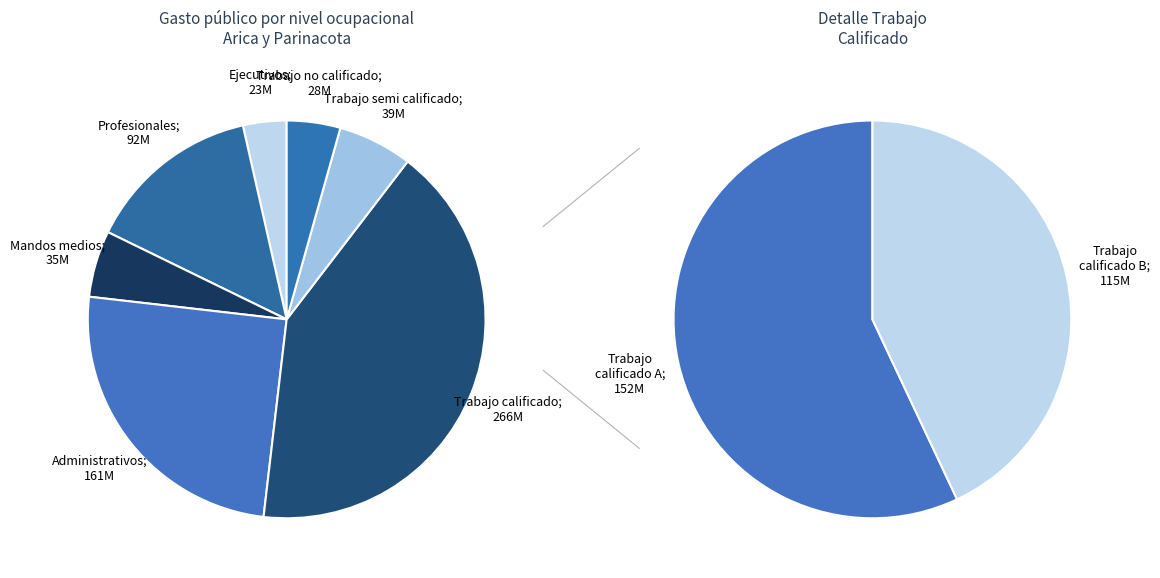

To the nearest percent, what is the combined percentage of Trabajo calificado and Trabajo no calificado?

46%